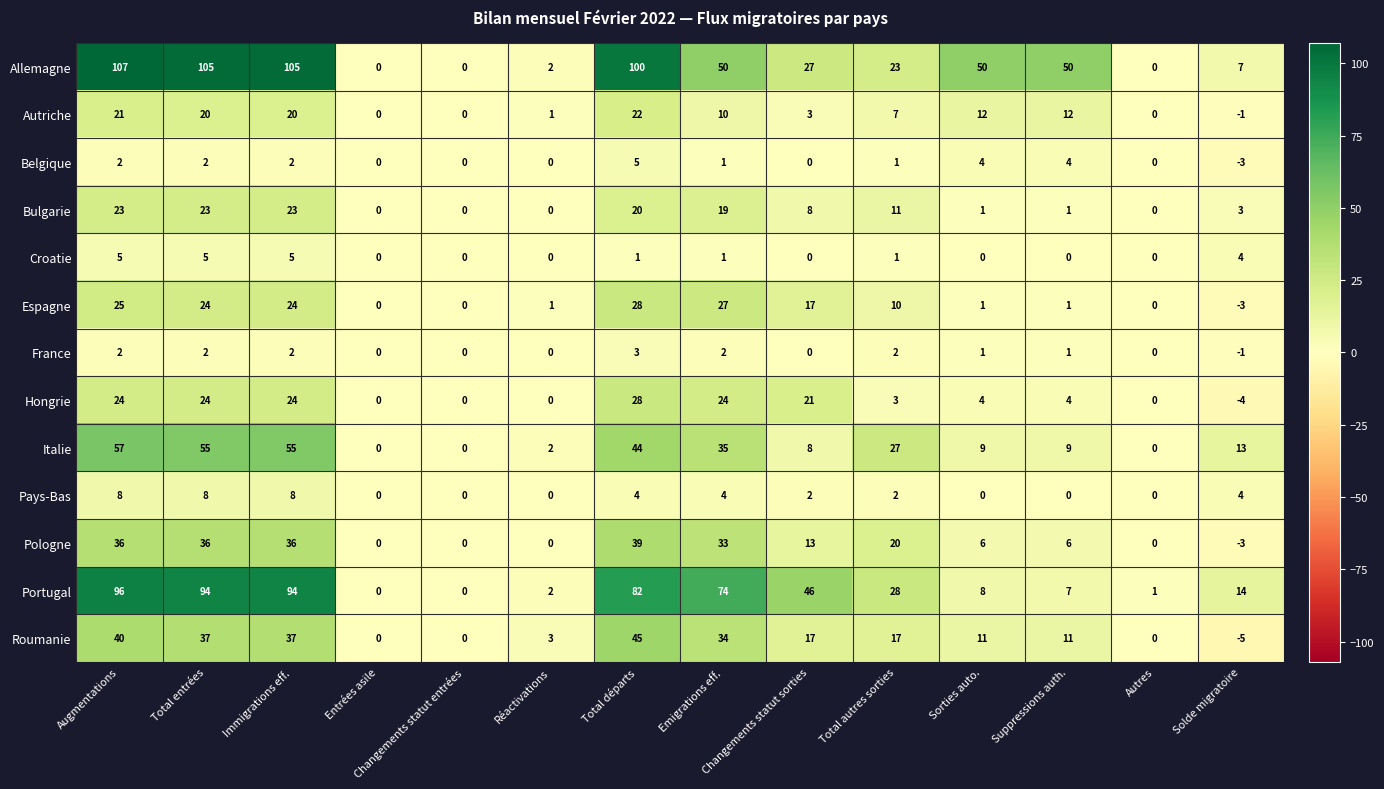

Between Total entrées and Suppressions auth., which series saw the biggest shift?

Portugal